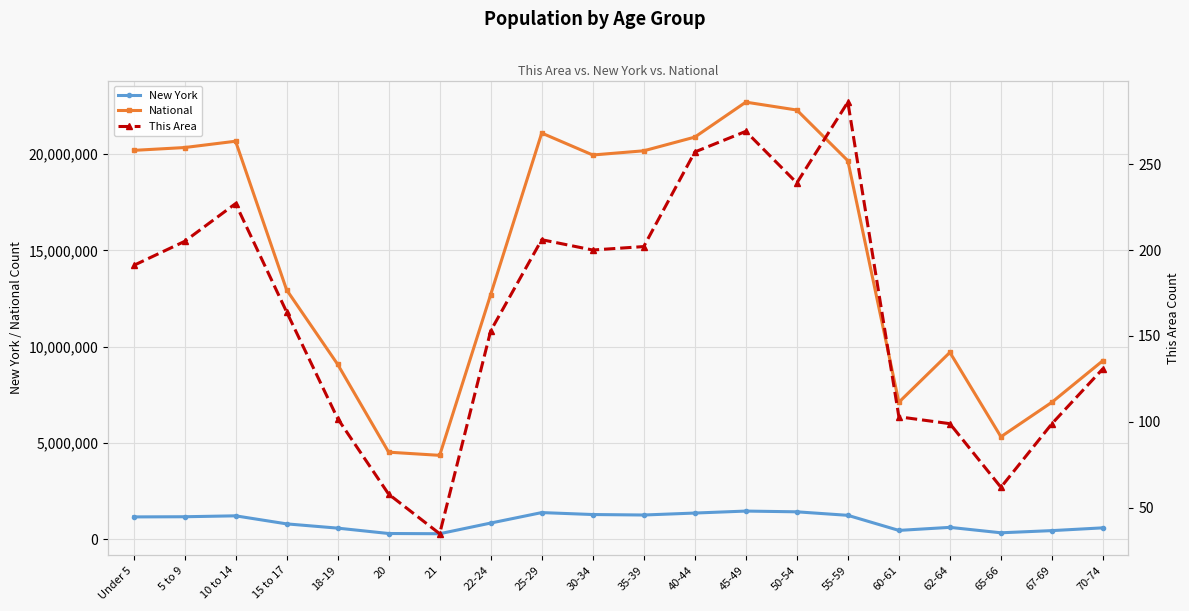

What are all the series names shown in the legend?

New York, National, This Area